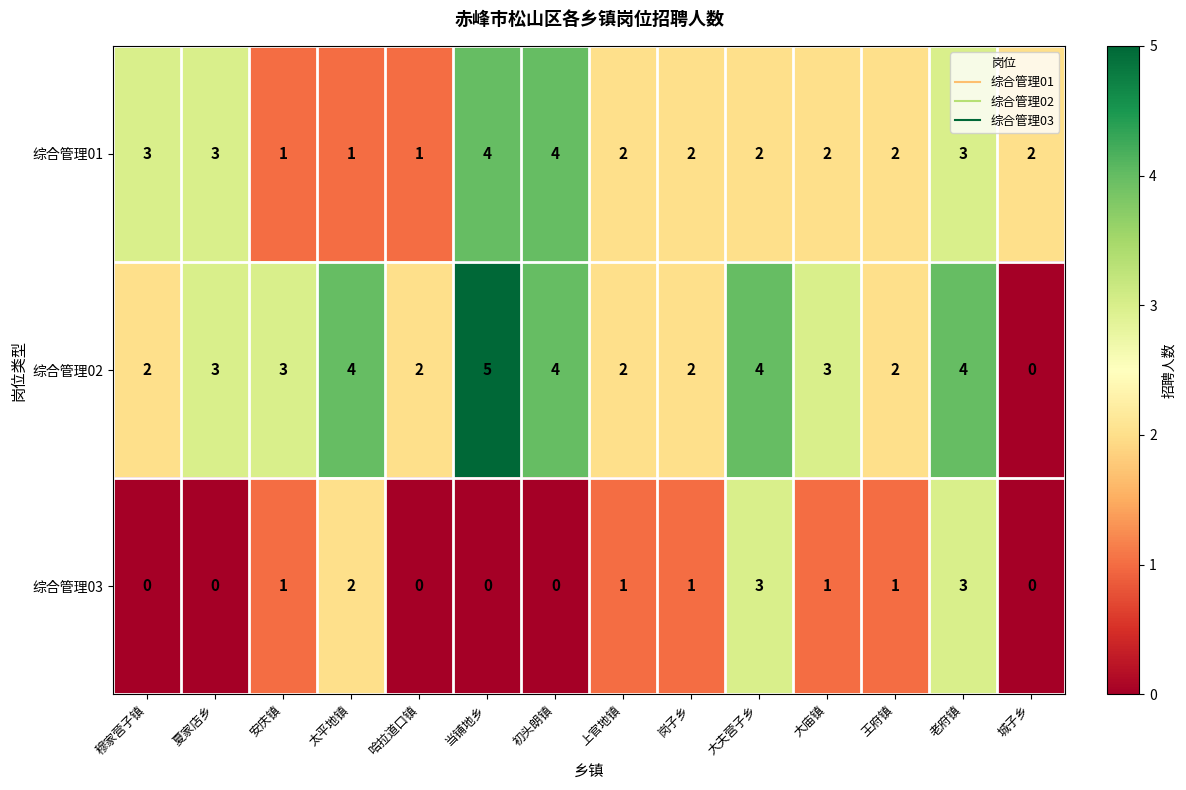

What is the sum of the 综合管理01 values at 大庙镇 and 哈拉道口镇?

3